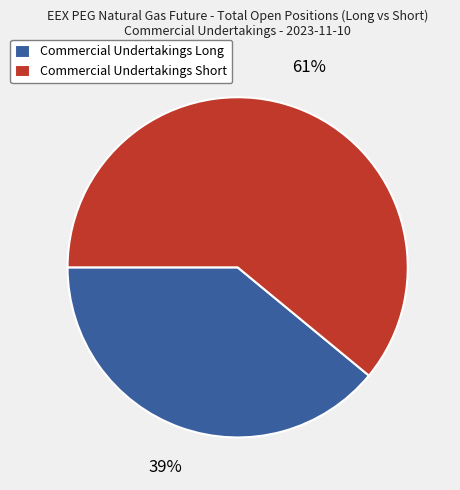

Rank the categories by value from highest to lowest.

Commercial Undertakings Short, Commercial Undertakings Long